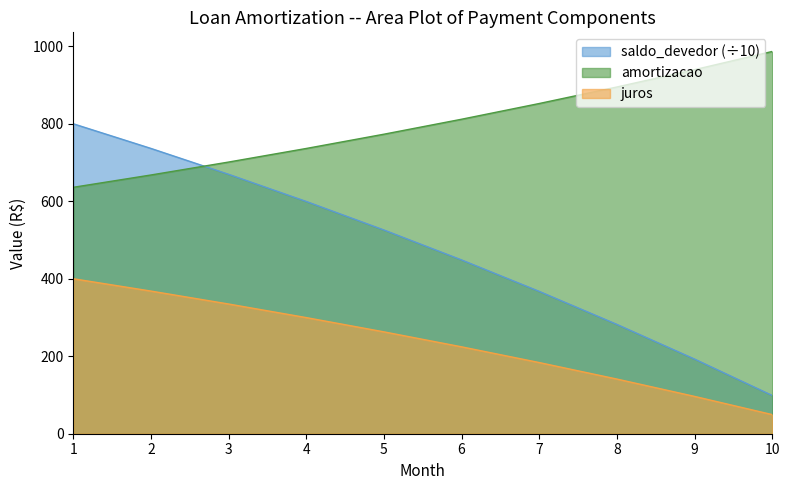

What is the difference between the saldo_devedor values at 5 and 10?

213.6